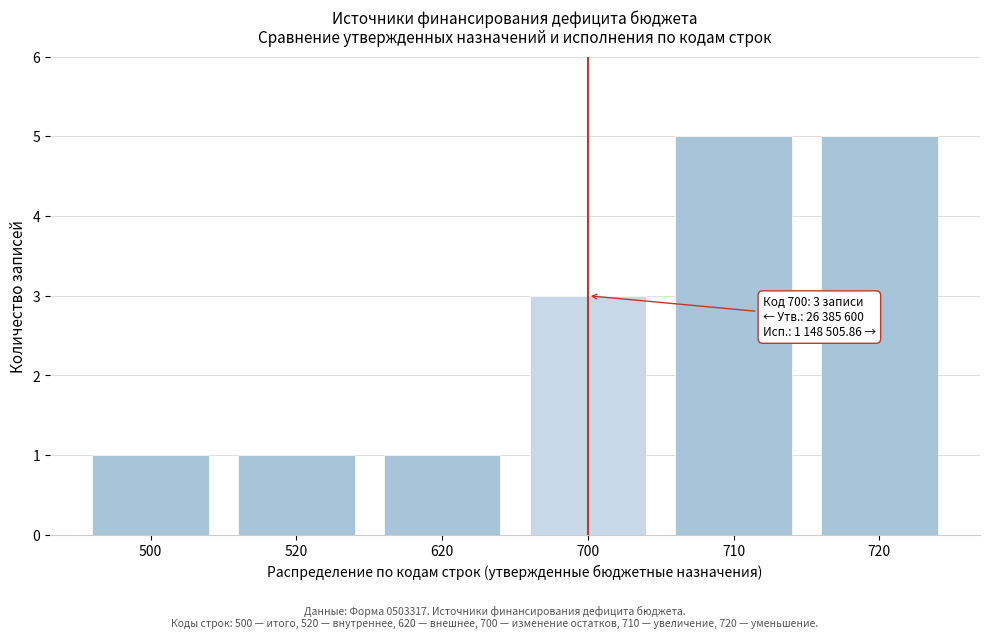

Reading right to left, transcribe all the data shown in this chart.

5	5	3	1	1	1